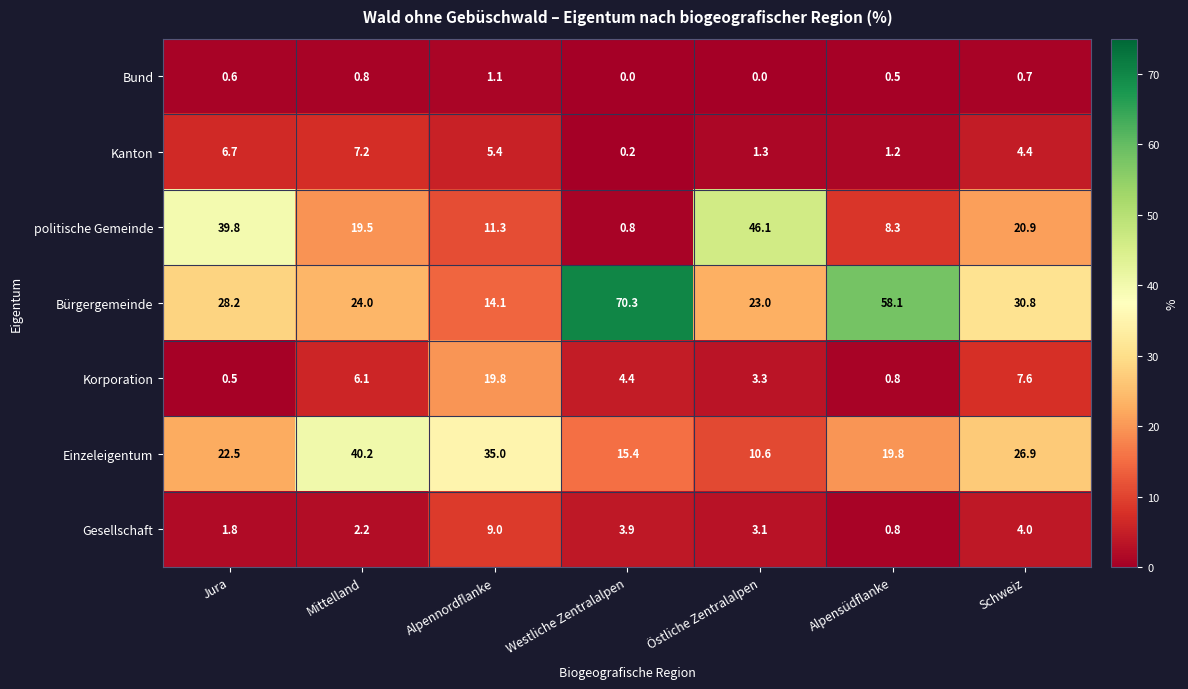

What value does the Gesellschaft series have at Schweiz?

4.0